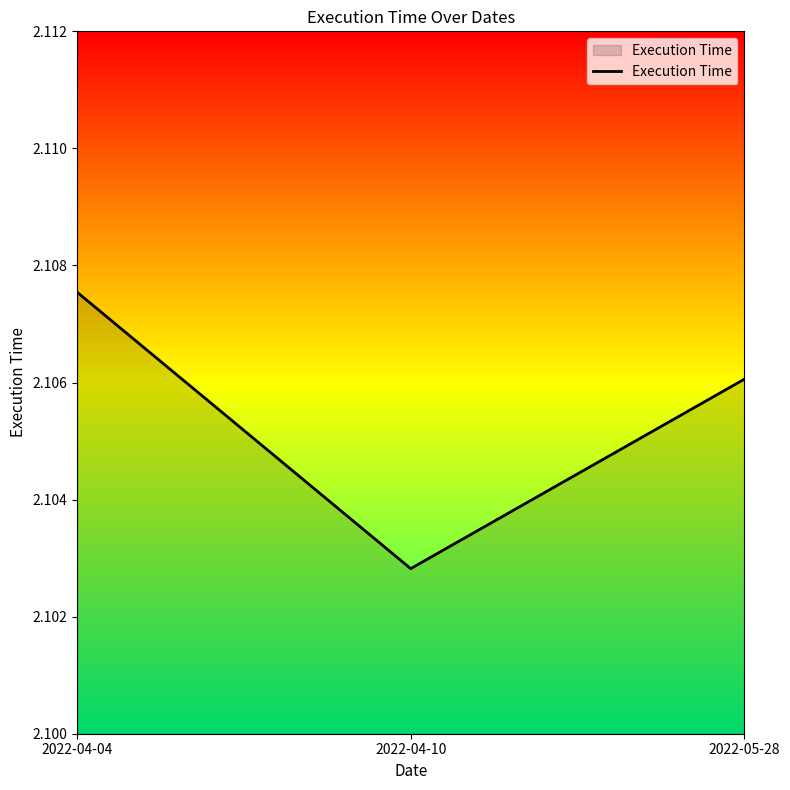

Count the values in the range 2 to 3.

3